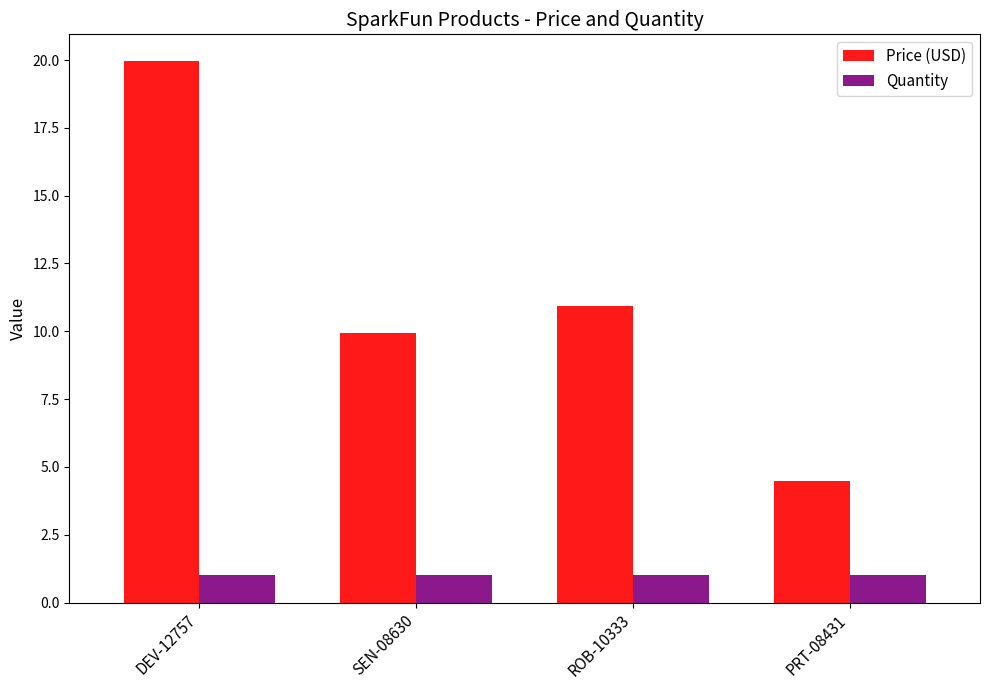

Which category has the highest value in the Price (USD) series?

DEV-12757